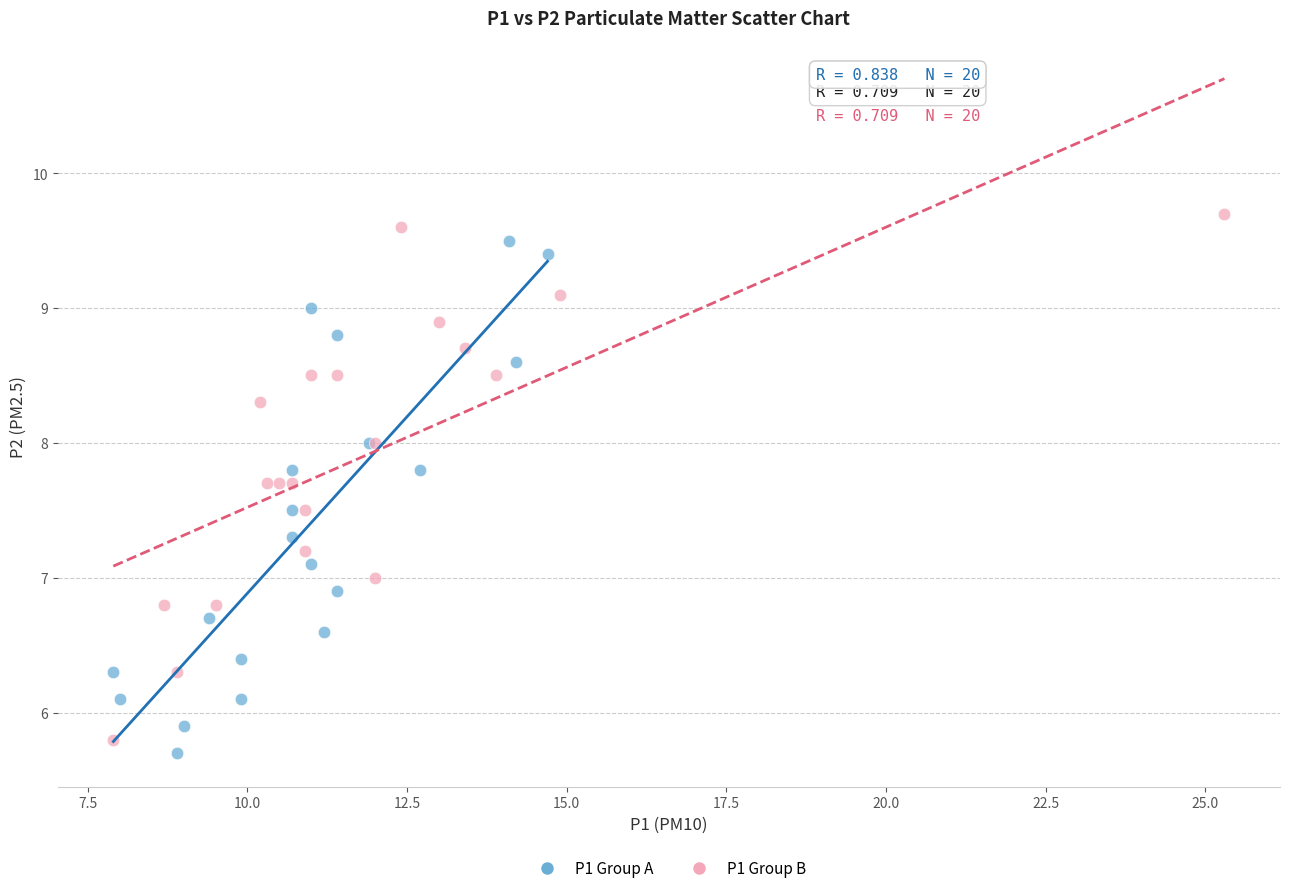

Which series reaches the maximum Y coordinate?

P1 Group B